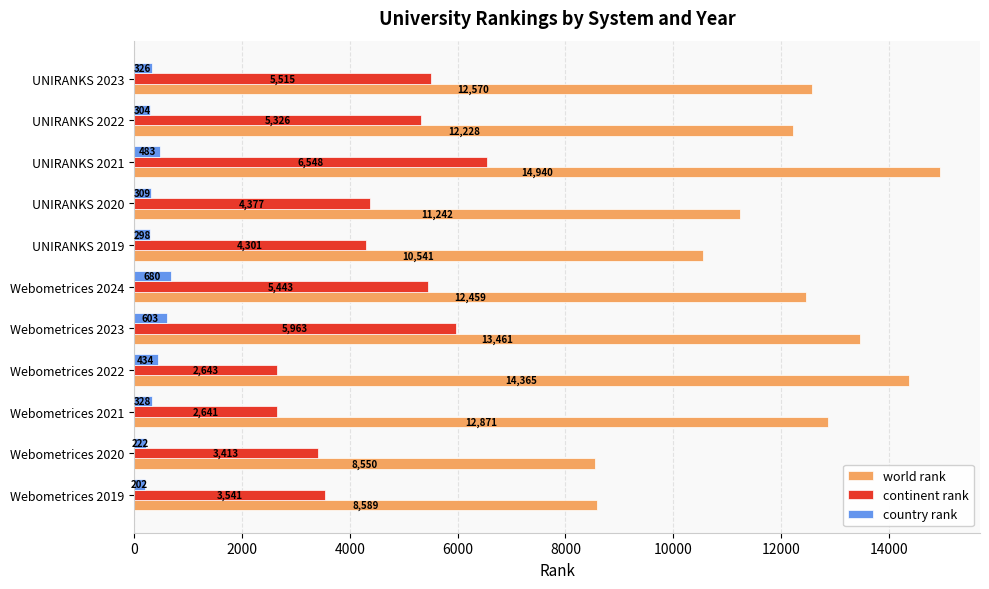

Which series has the largest range (max minus min)?

world rank